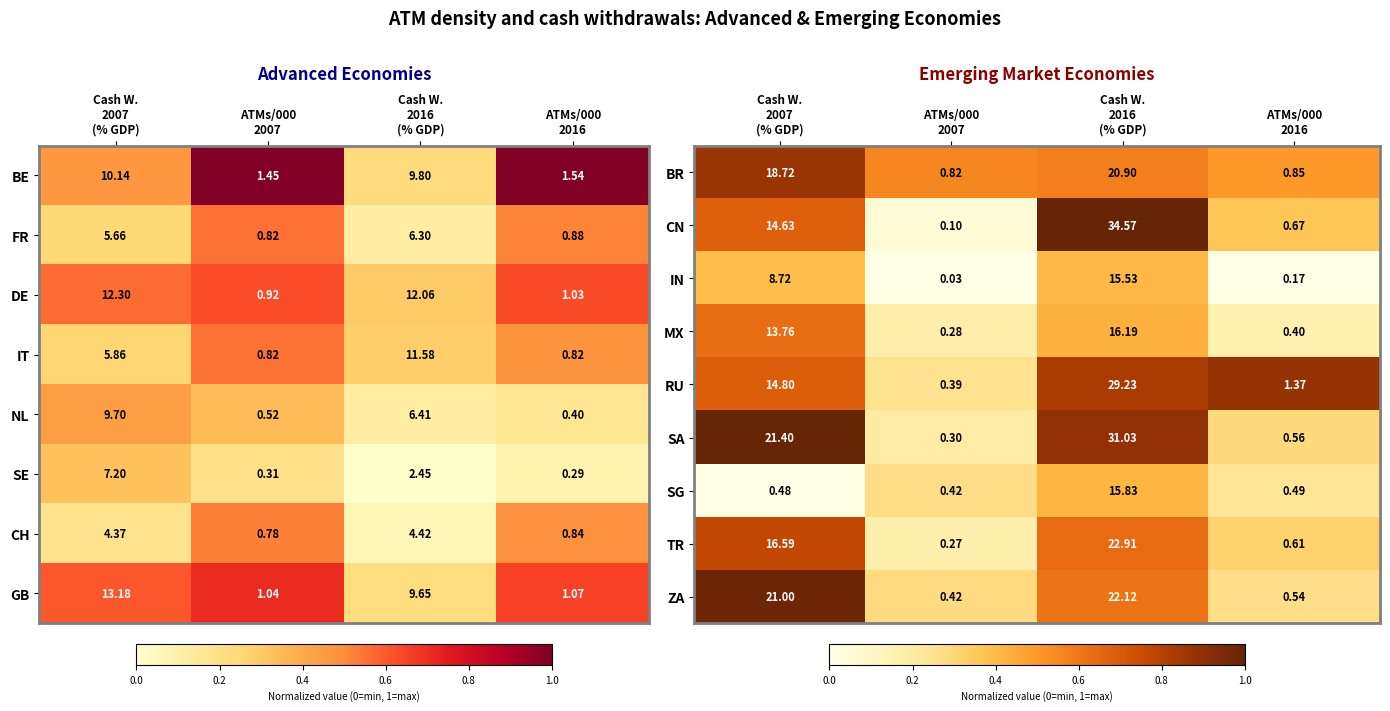

At which category does the chart reach its peak across all series?

Cash W.
2016
(% GDP)